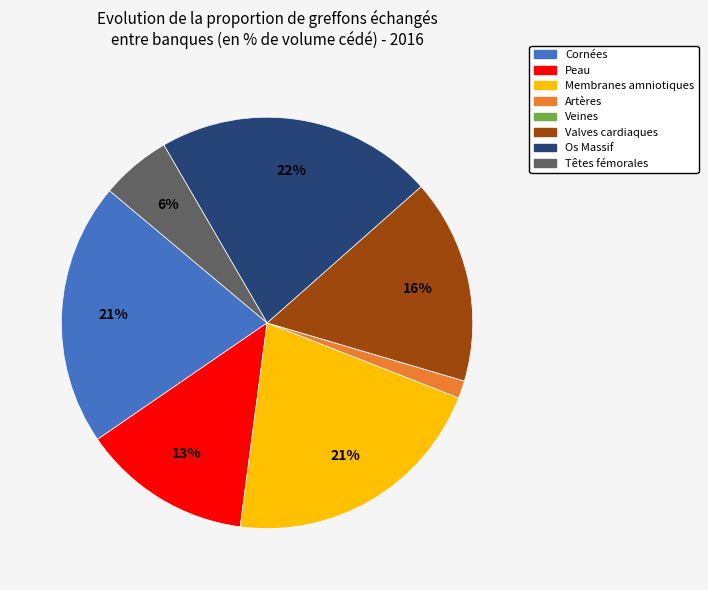

To the nearest percent, what is the average slice percentage?

12%